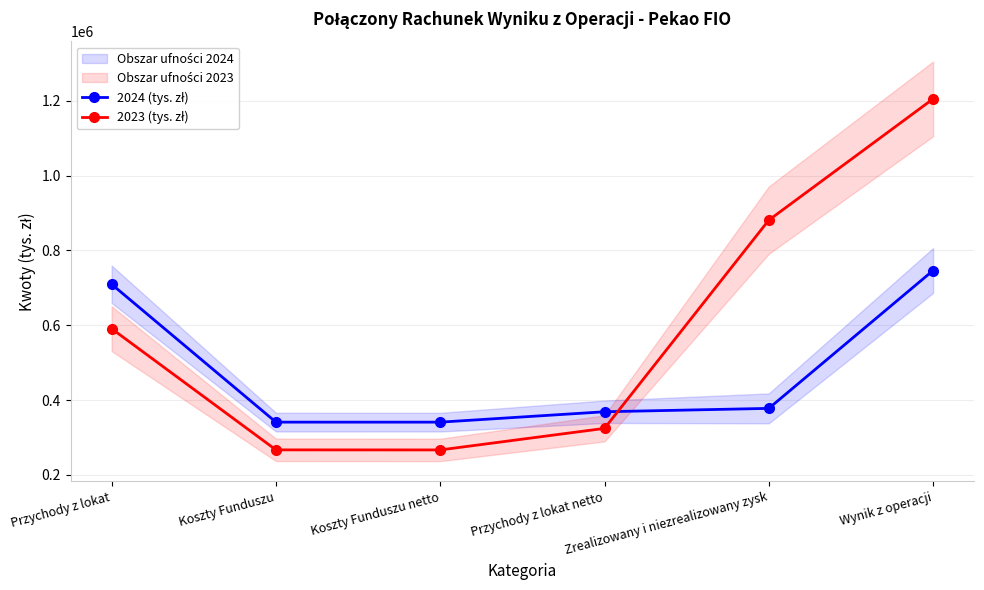

Which series ends up on top after the final intersection of 2023 (tys. zł) and 2024 (tys. zł)?

2023 (tys. zł)